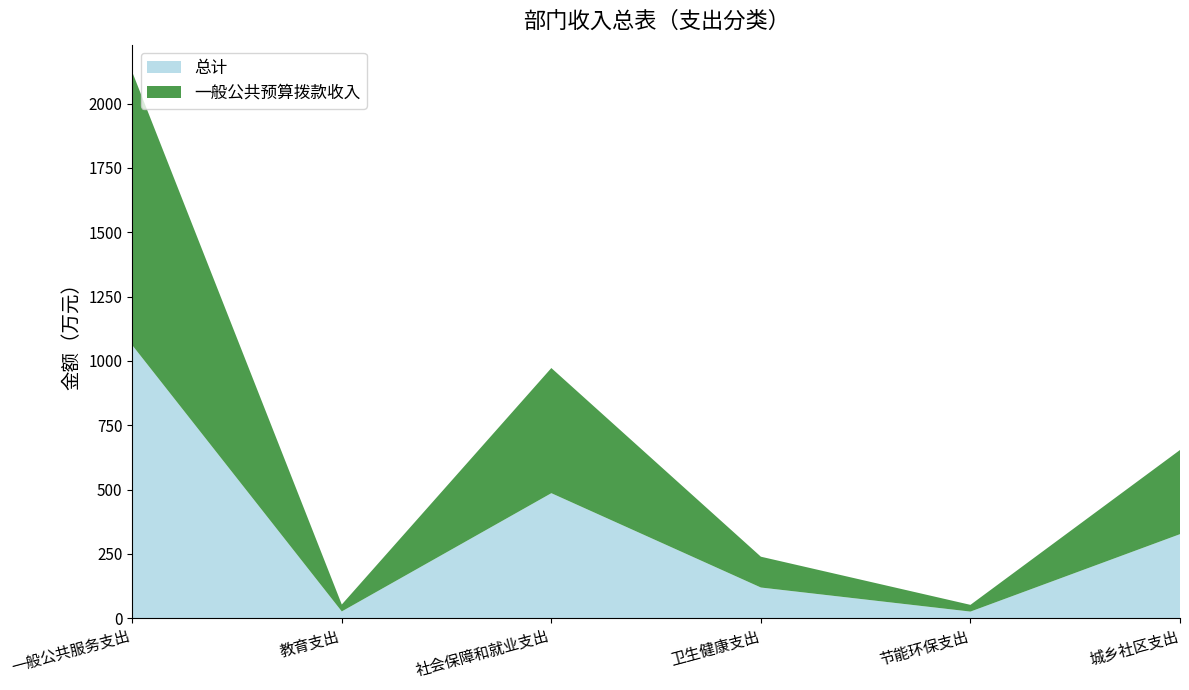

Reading left to right, extract all data points from this chart.

总计: 1061.2	26.8	486.2	119.7	26.2	327.0
一般公共预算拨款收入: 1061.2	26.8	486.2	119.7	26.2	327.0